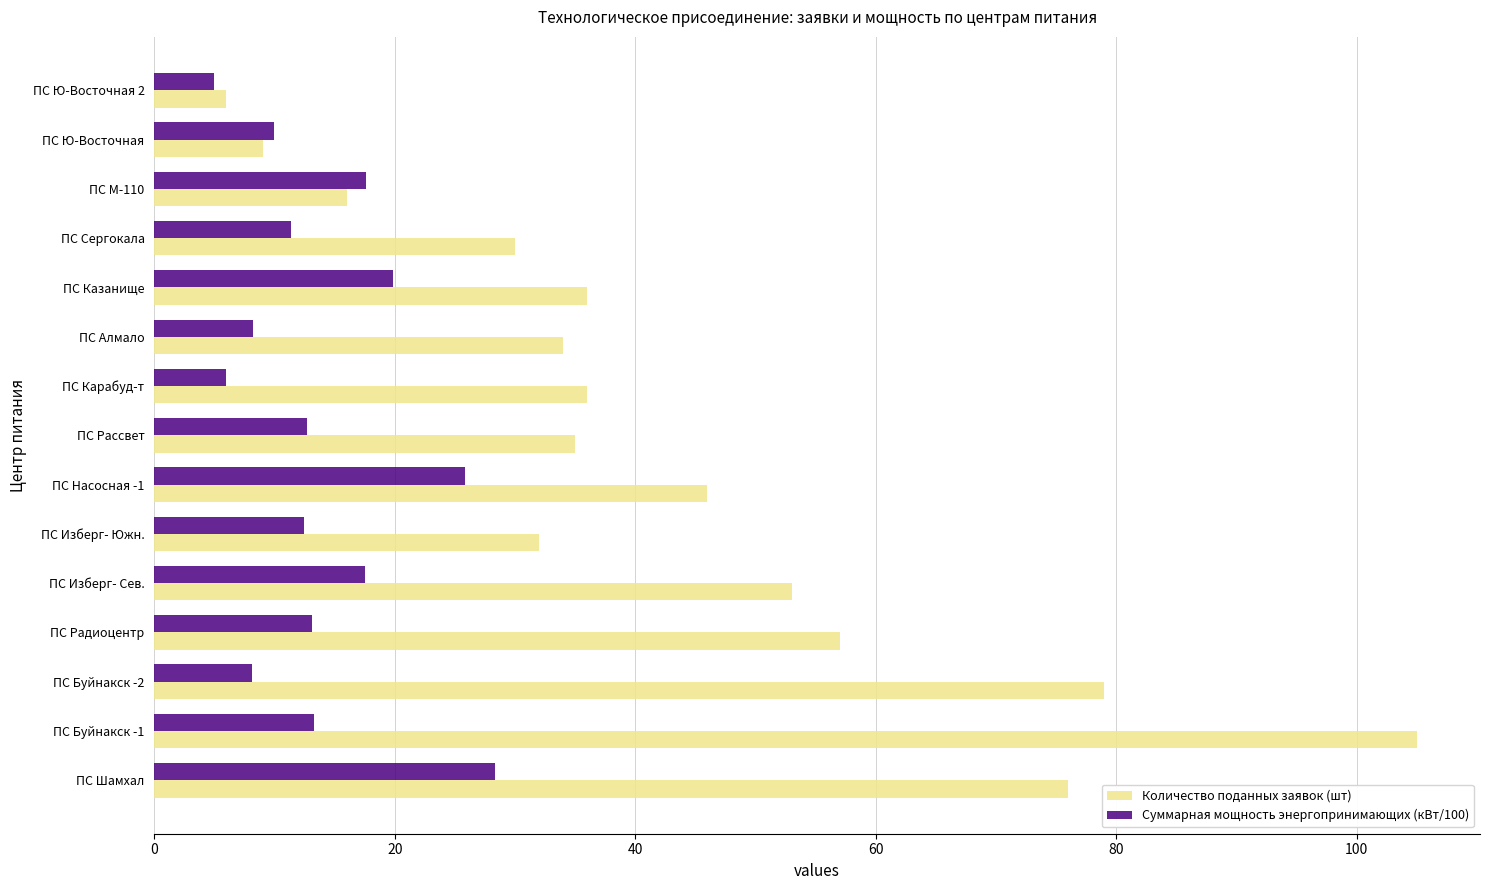

What is the greatest value displayed?

105.0